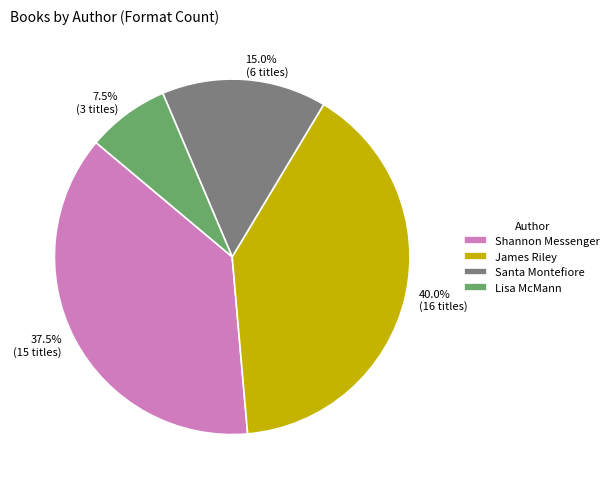

What percentage is the James Riley slice, to the nearest percent?

40%